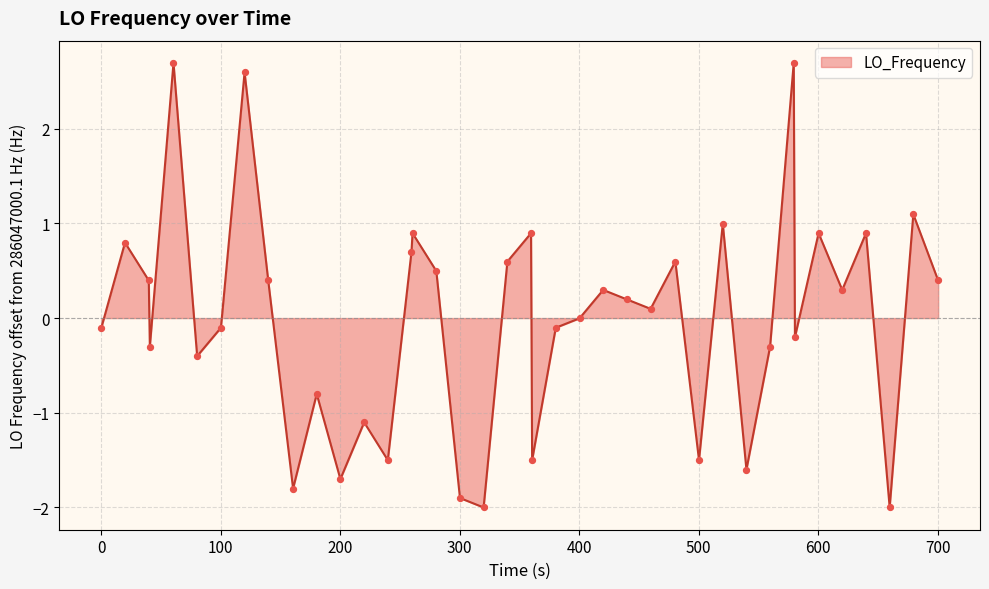

What is the difference between the maximum and minimum values?

4.7